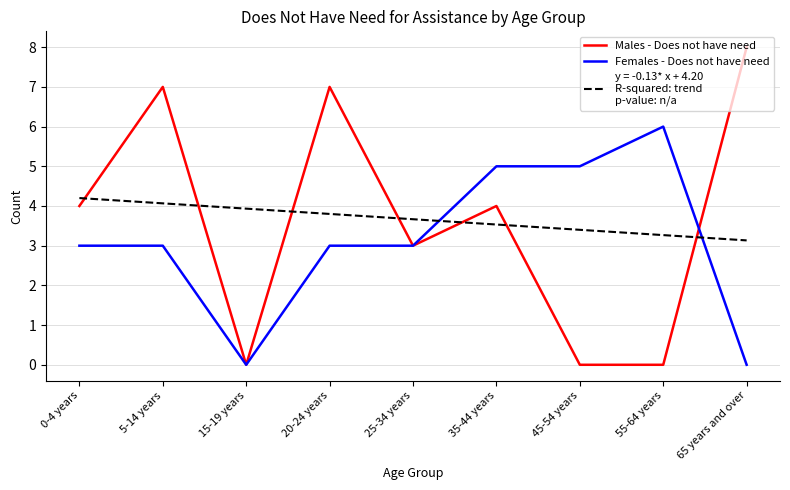

What is the total value across all series at 0-4 years?

11.2